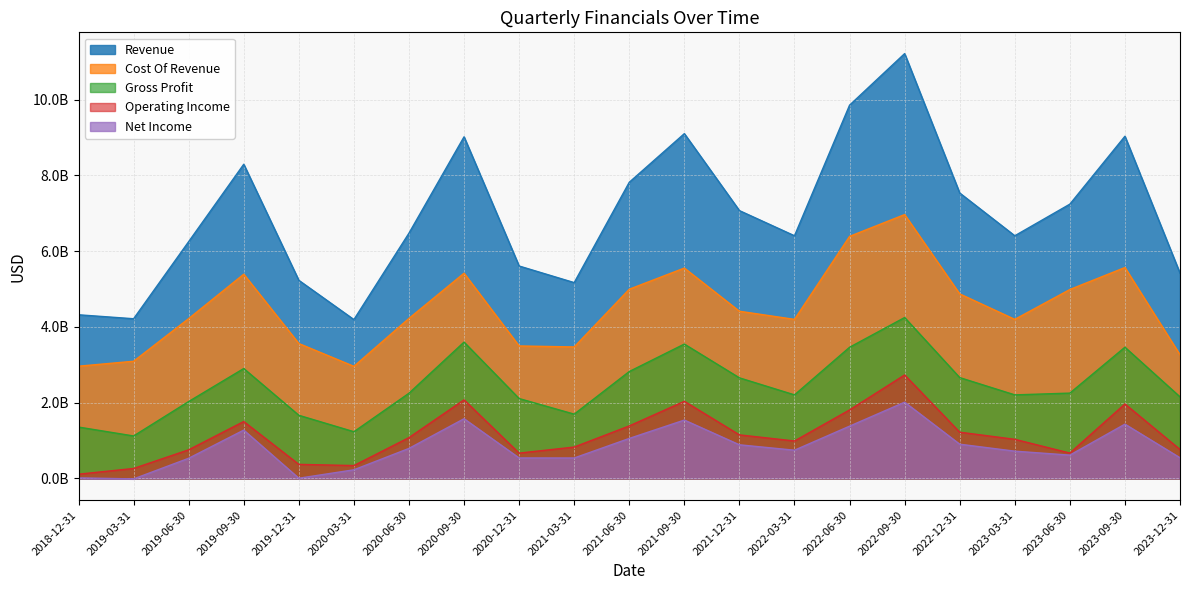

Which category has the highest value across all series?

2022-09-30